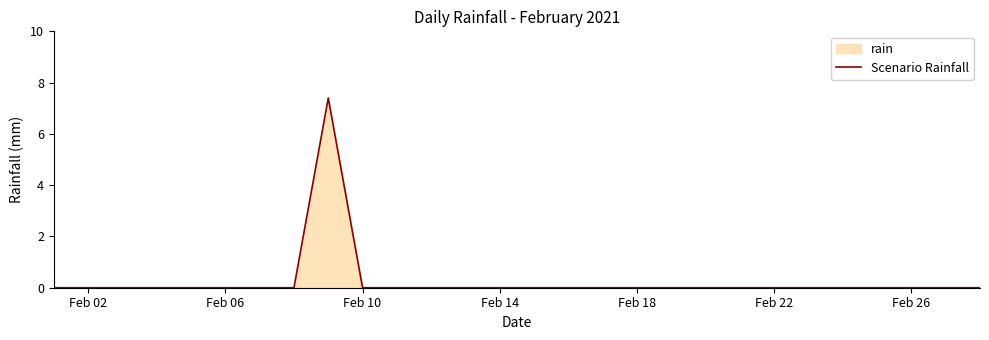

Is it true that the value at Feb 06 is 4.4?

False